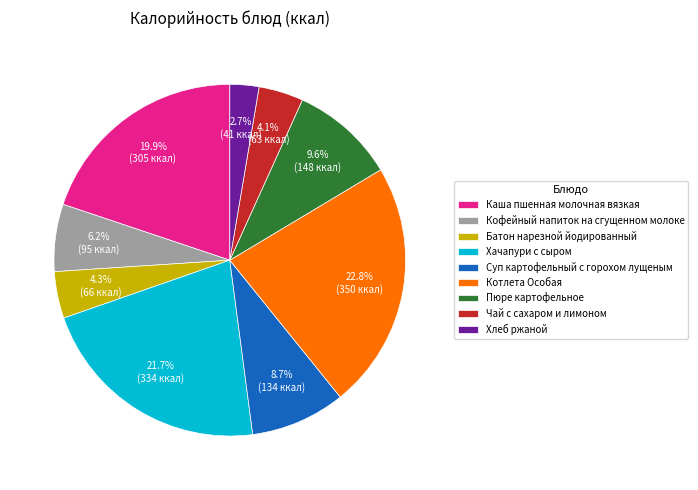

To the nearest percent, what is the average slice percentage?

11%